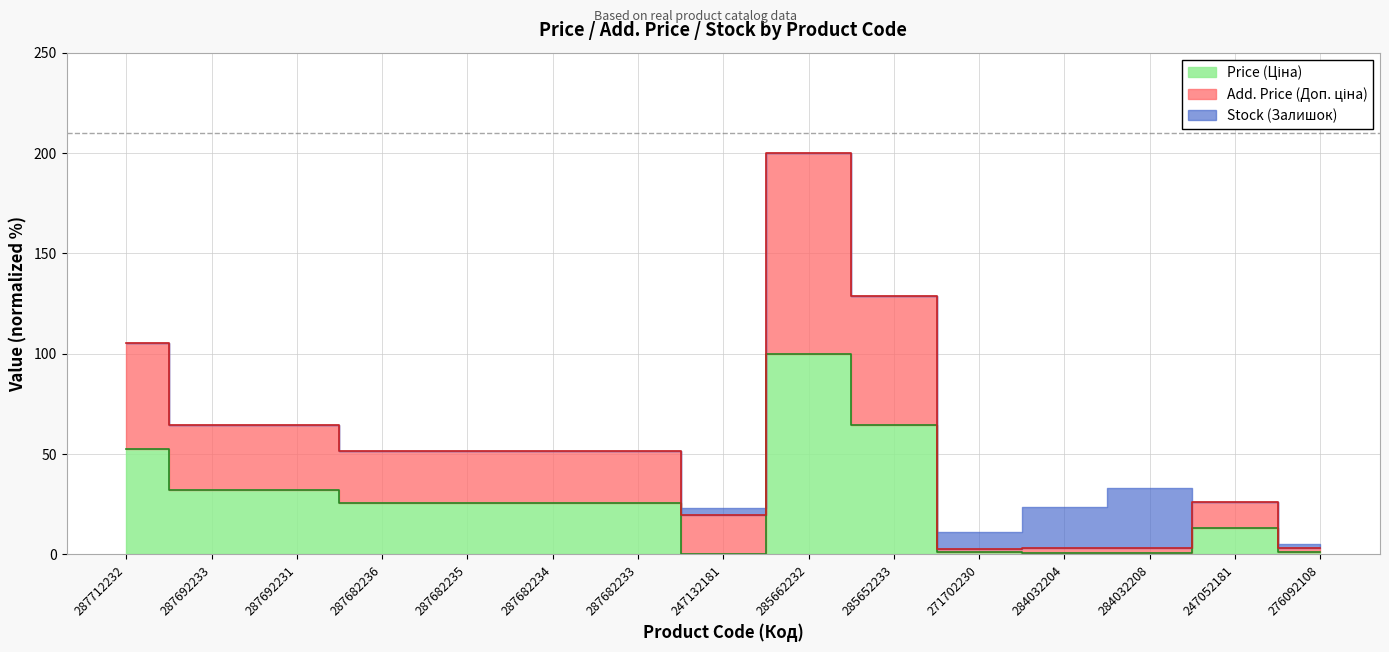

How many lines are shown in the chart?

2